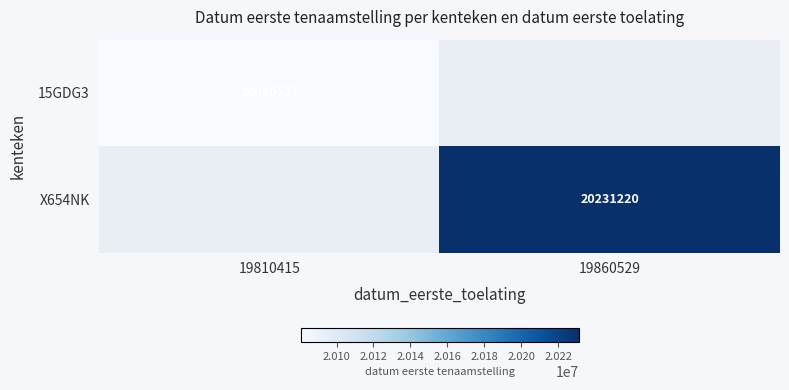

What is the minimum value shown in the chart?

20080527.0